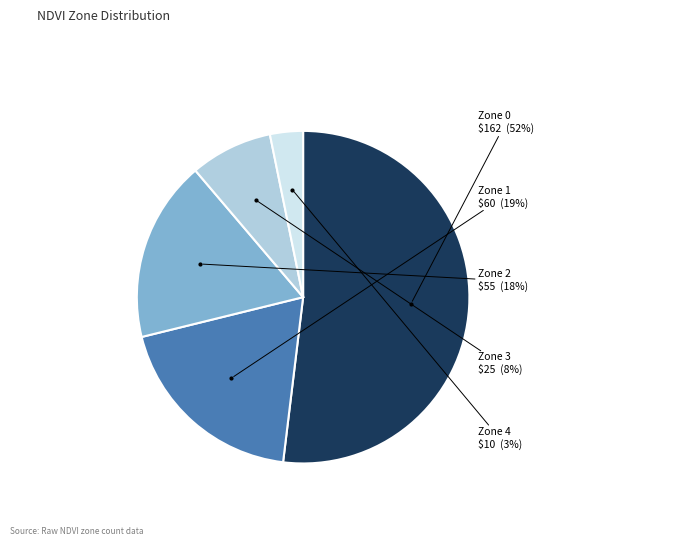

Does any single category account for the majority?

Yes